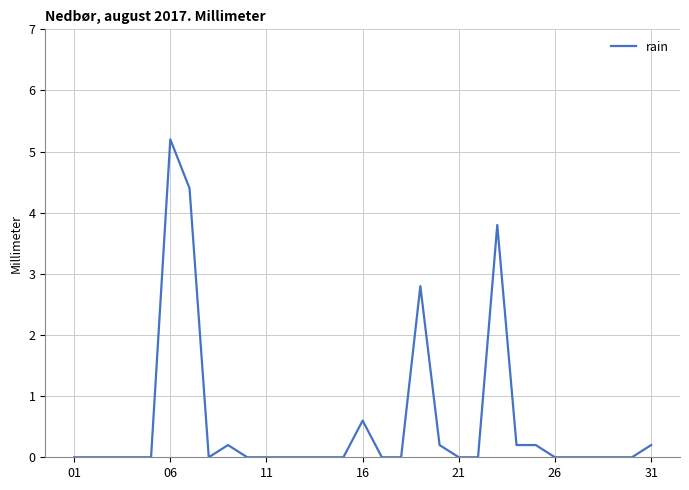

What is the maximum value shown in the chart?

5.2